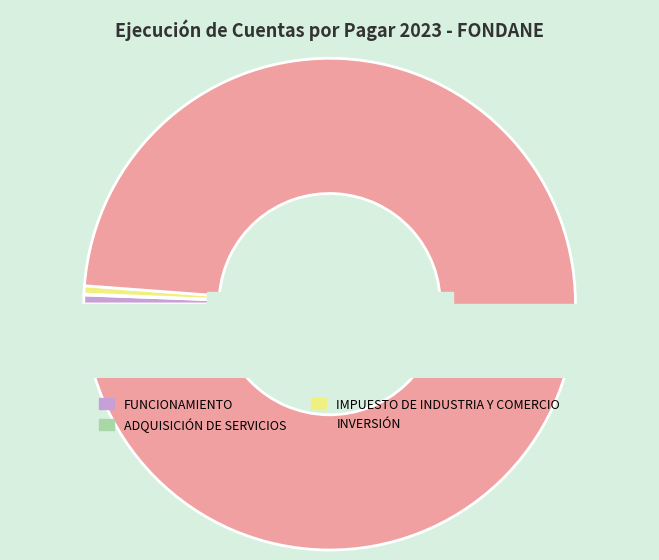

Between FUNCIONAMIENTO and ADQUISICIÓN DE SERVICIOS, which is larger?

FUNCIONAMIENTO